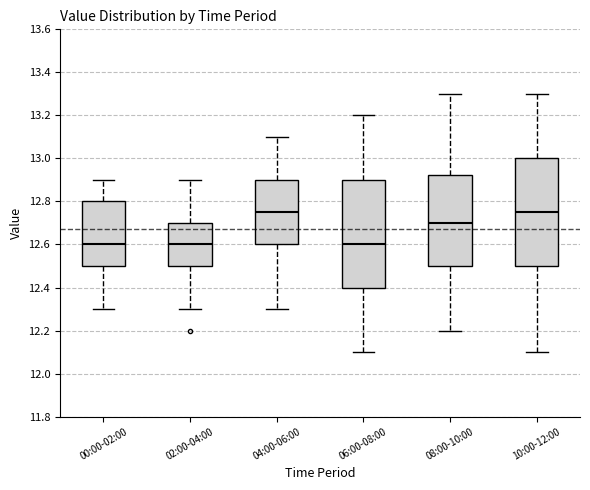

Where is the upper edge of the box for 08:00-10:00 on the y-axis? The values are not printed on the chart, so give them approximately, as read against the axis.

12.92